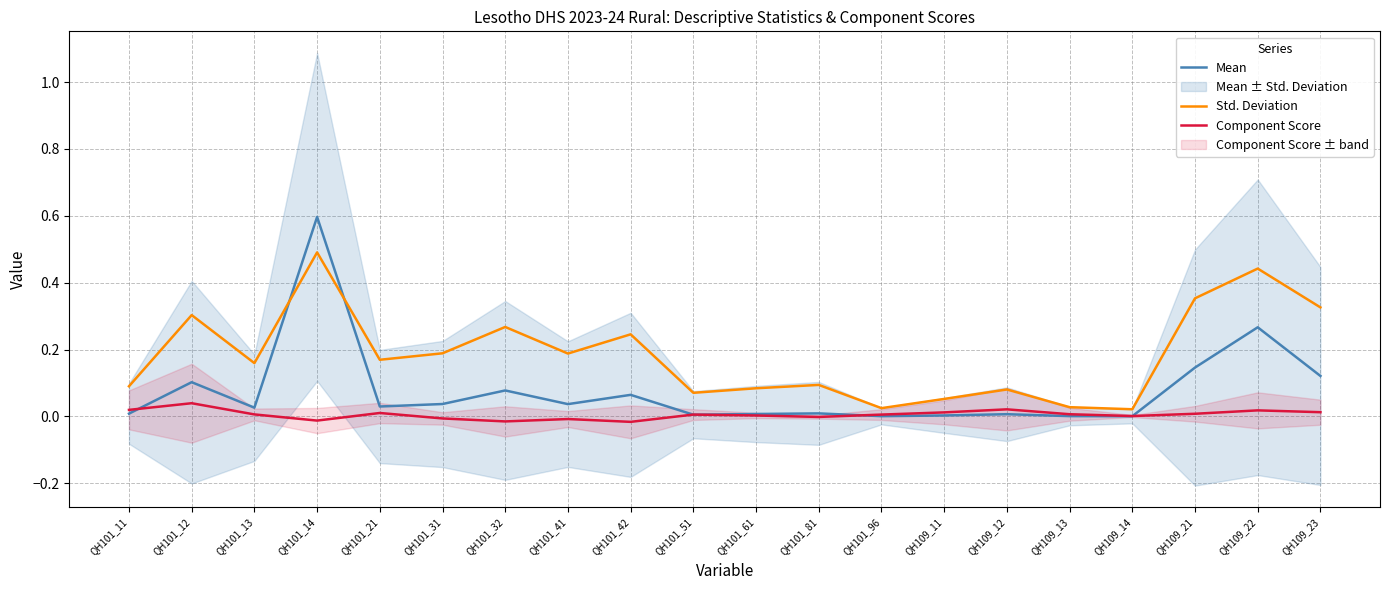

At how many categories does at least one series exceed 0?

20